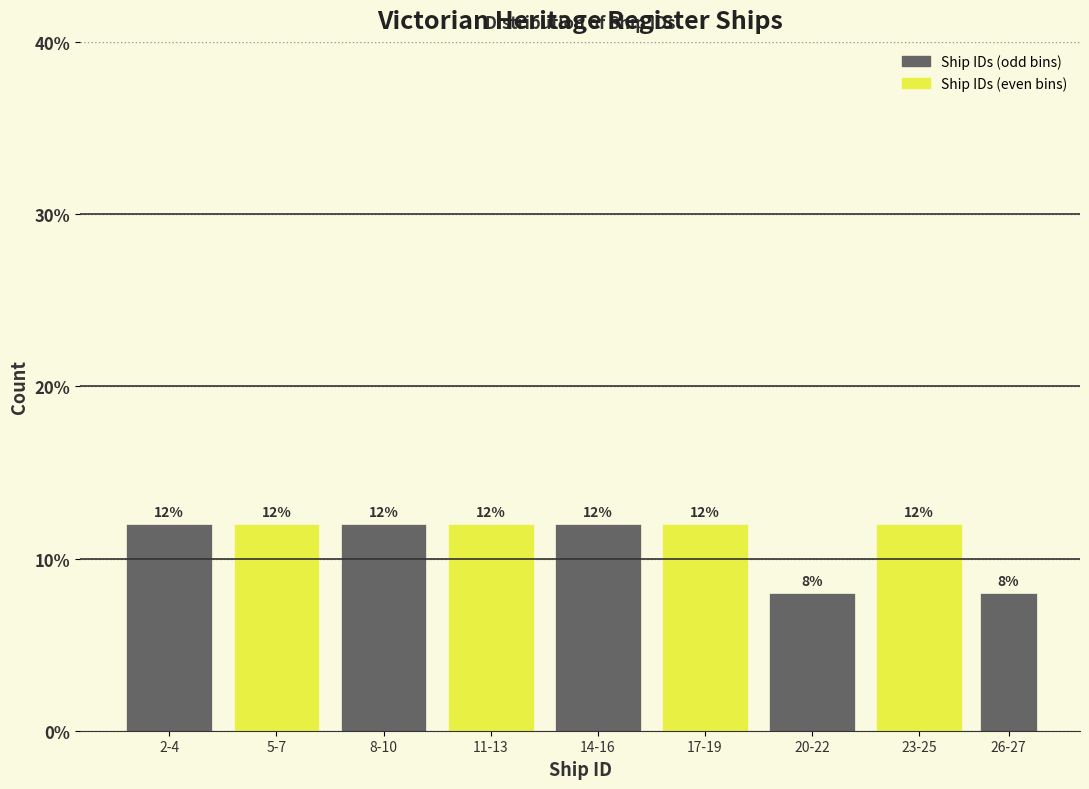

Reading left to right, what are all the values shown in this chart?

12	12	12	12	12	12	8	12	8